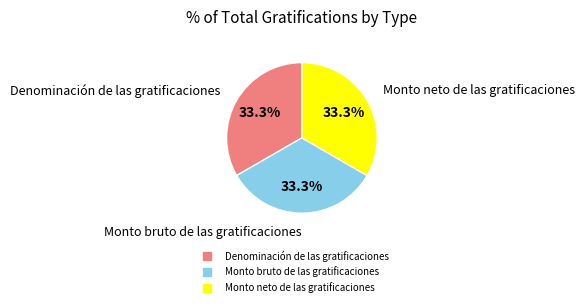

How many segments does this pie chart have?

3